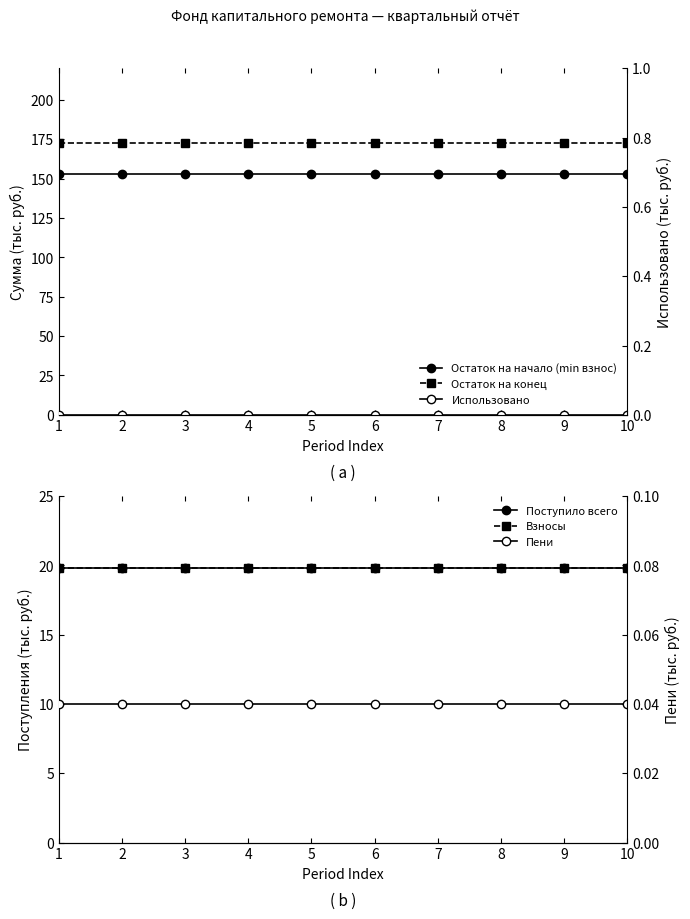

Reading left to right, extract all data points from this chart.

Остаток на начало (min взнос): 1=152.8	2=152.8	3=152.8	4=152.8	5=152.8	6=152.8	7=152.8	8=152.8	9=152.8	10=152.8
Остаток на конец: 1=172.6	2=172.6	3=172.6	4=172.6	5=172.6	6=172.6	7=172.6	8=172.6	9=172.6	10=172.6
Поступило всего: 1=19.8	2=19.8	3=19.8	4=19.8	5=19.8	6=19.8	7=19.8	8=19.8	9=19.8	10=19.8
Взносы: 1=19.8	2=19.8	3=19.8	4=19.8	5=19.8	6=19.8	7=19.8	8=19.8	9=19.8	10=19.8
Использовано: 1=0.0	2=0.0	3=0.0	4=0.0	5=0.0	6=0.0	7=0.0	8=0.0	9=0.0	10=0.0
Пени: 1=0.0	2=0.0	3=0.0	4=0.0	5=0.0	6=0.0	7=0.0	8=0.0	9=0.0	10=0.0